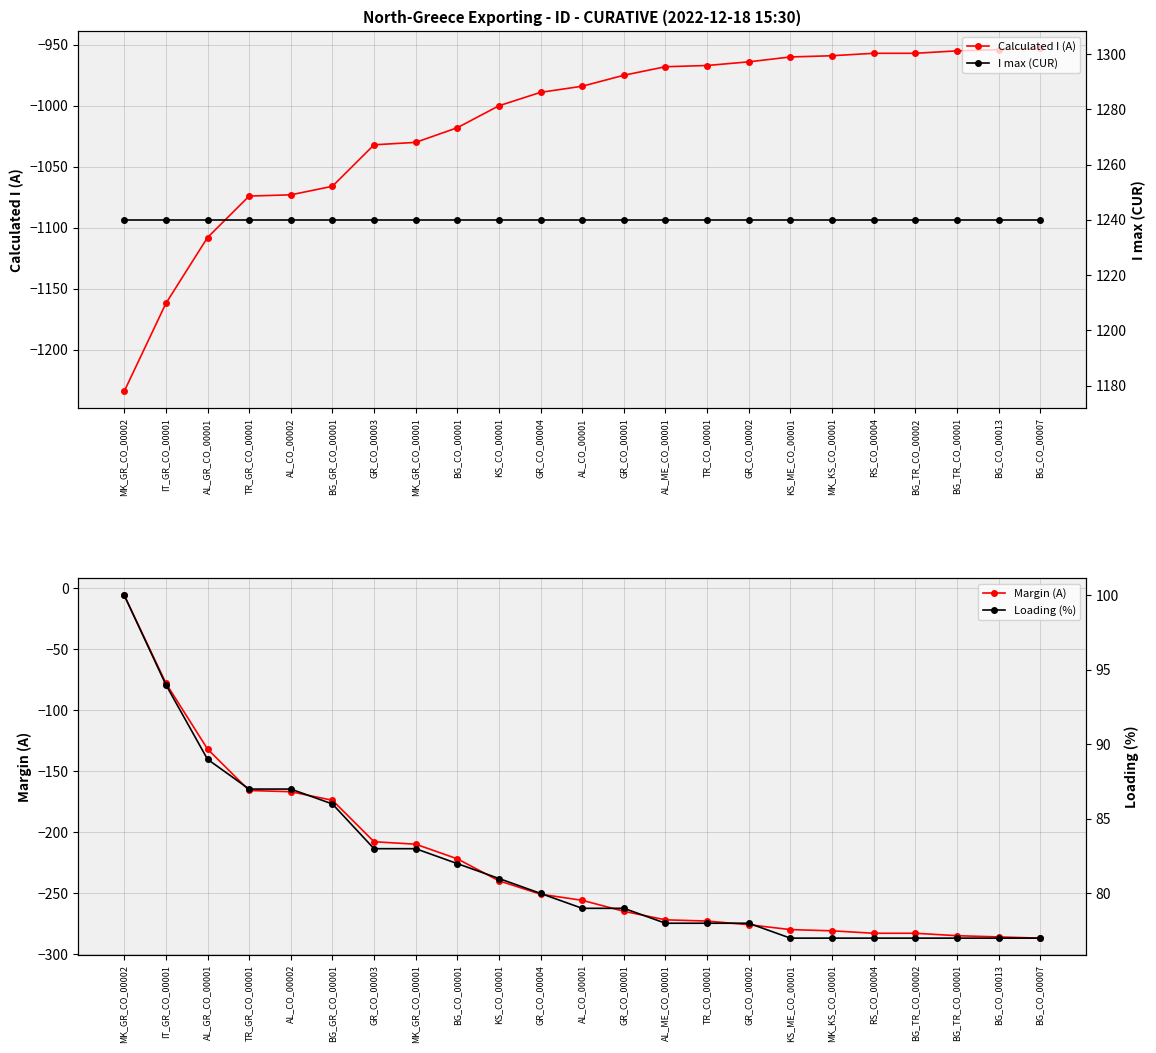

What is the maximum value for Calculated I (A)?

-953